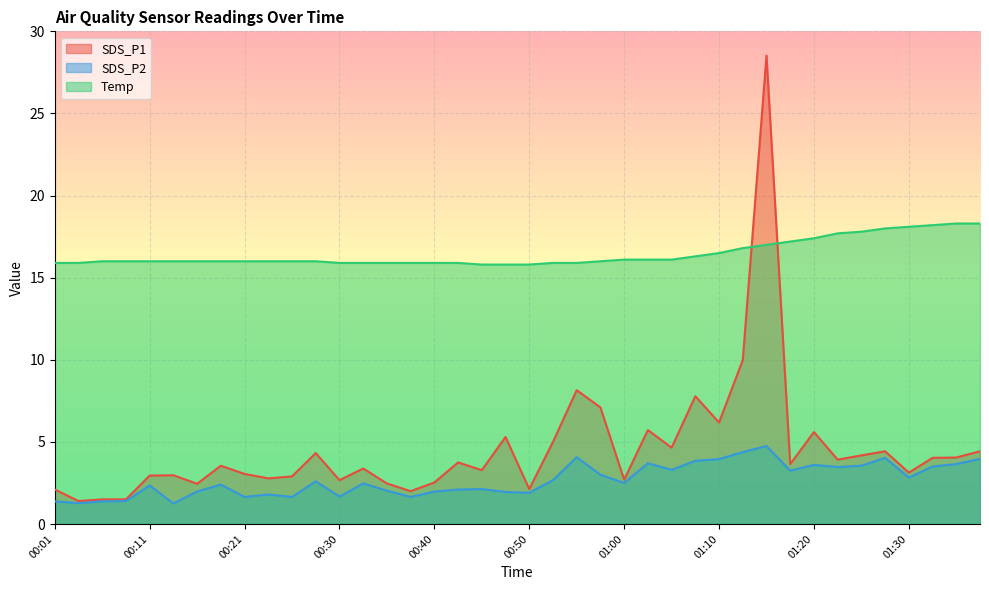

What is the maximum value shown in the chart?

28.5